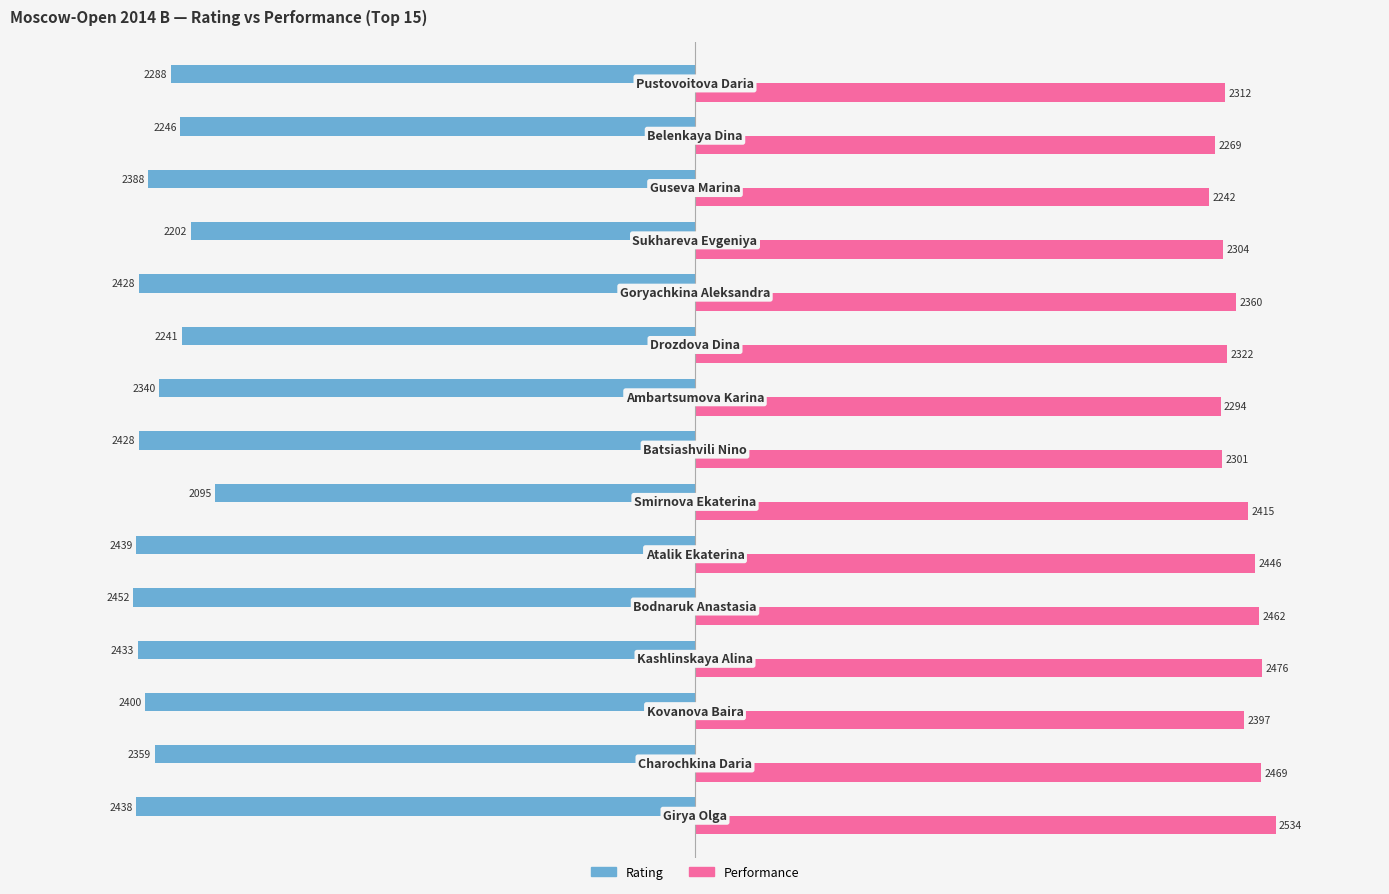

What are all the series names shown in the legend?

Rating, Performance